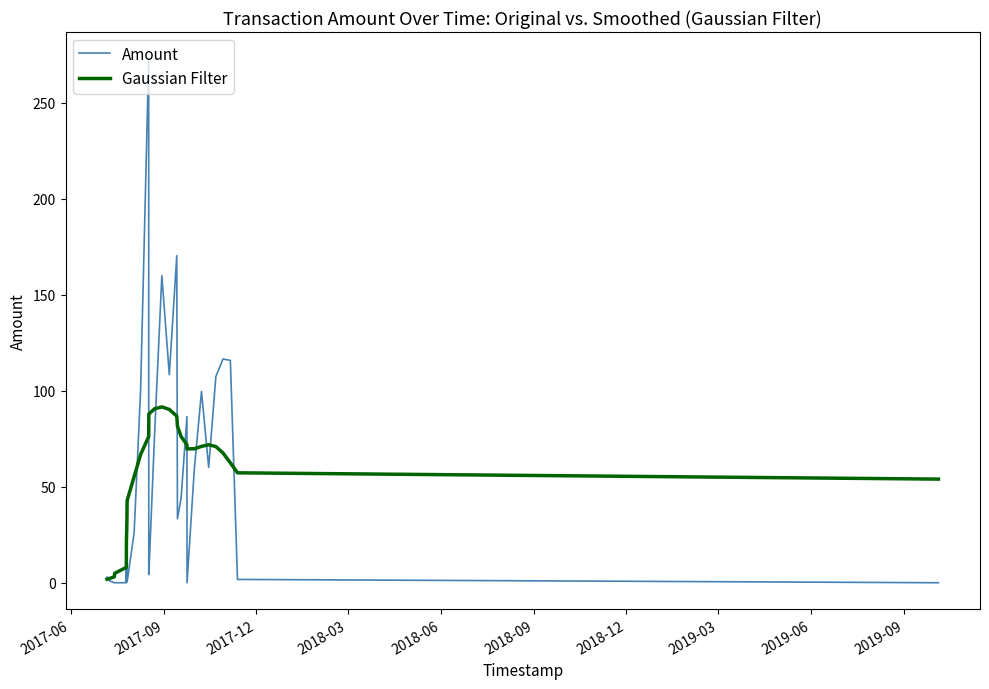

Which series has the widest spread of values?

Amount